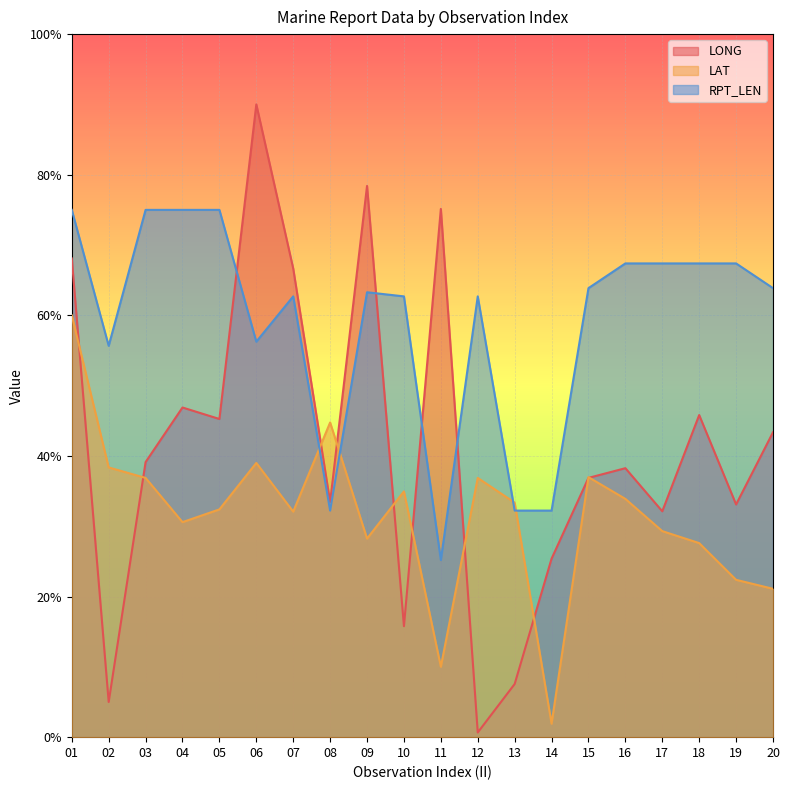

At 18, list the series in order from largest to smallest.

RPT_LEN, LONG, LAT